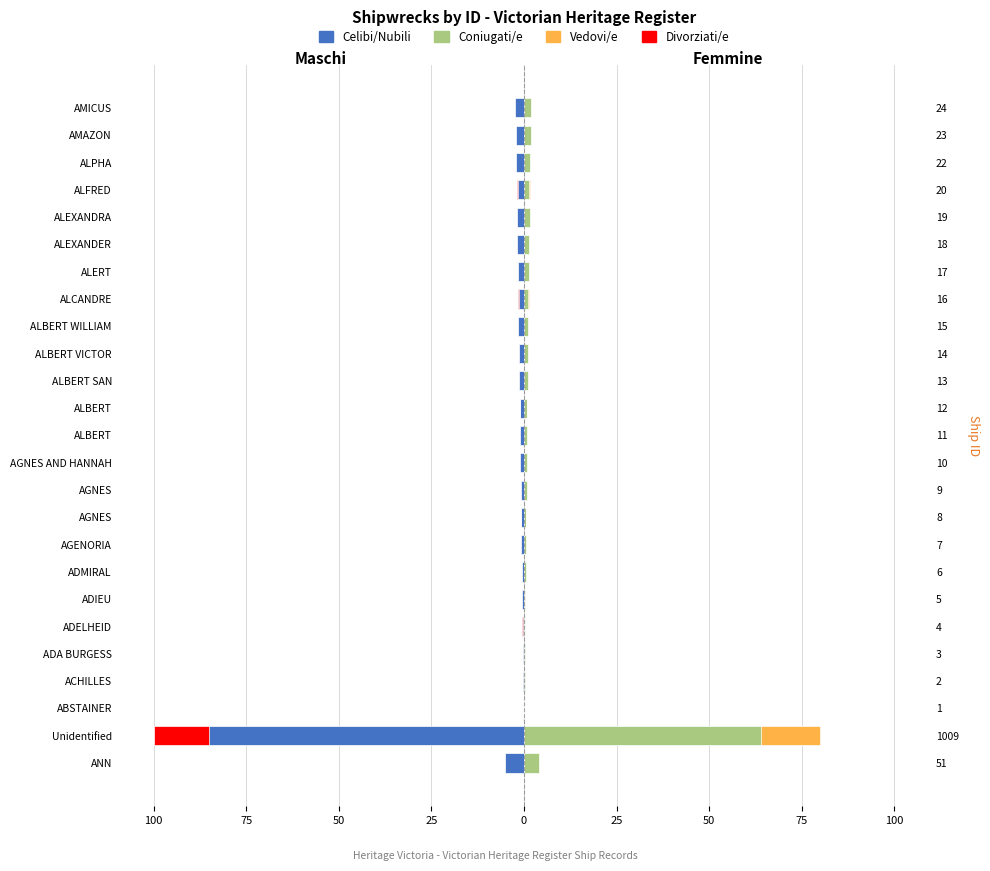

What is the average value of the Maschi series?

-5.3